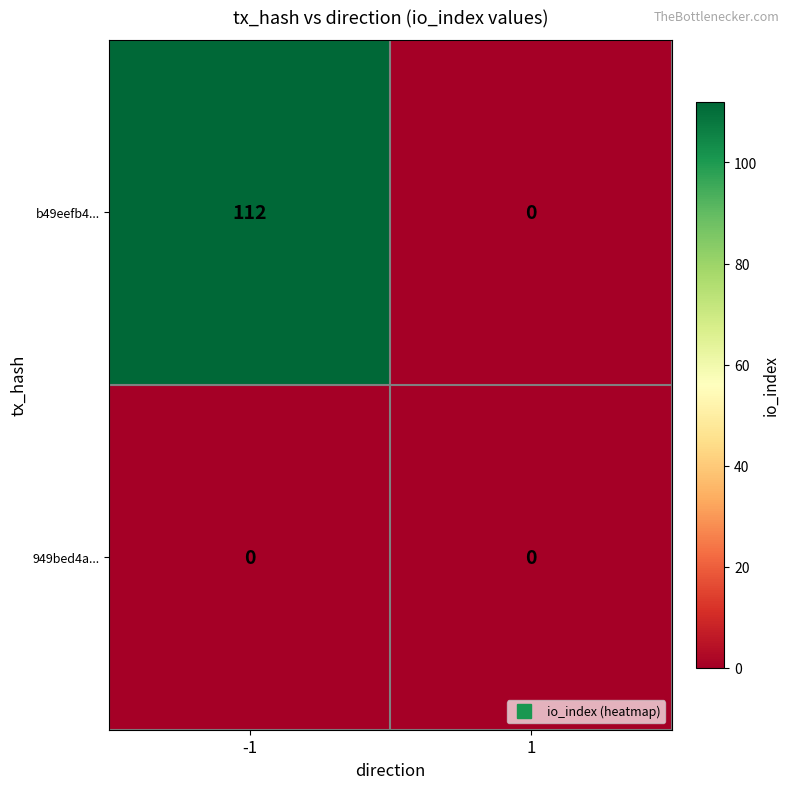

Rank the series at -1 from lowest to highest value.

949bed4a..., b49eefb4...